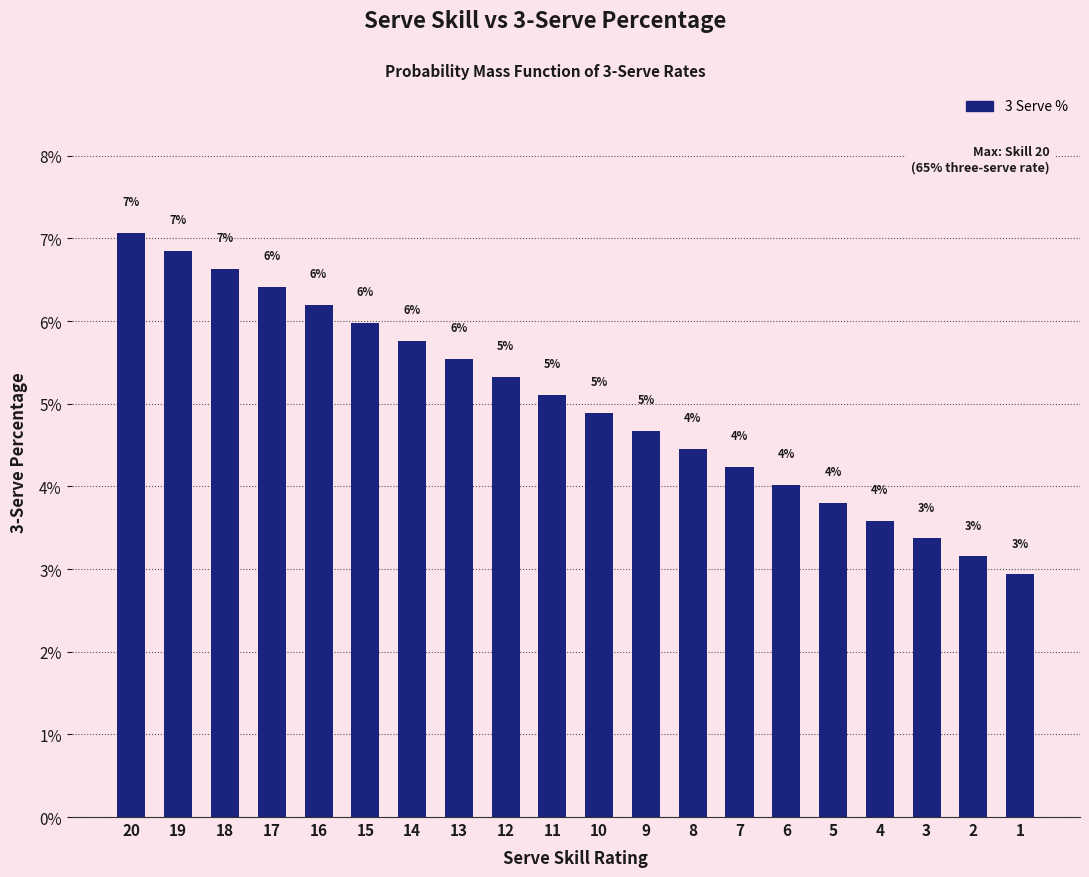

Which has a higher value, 2 or 19?

19